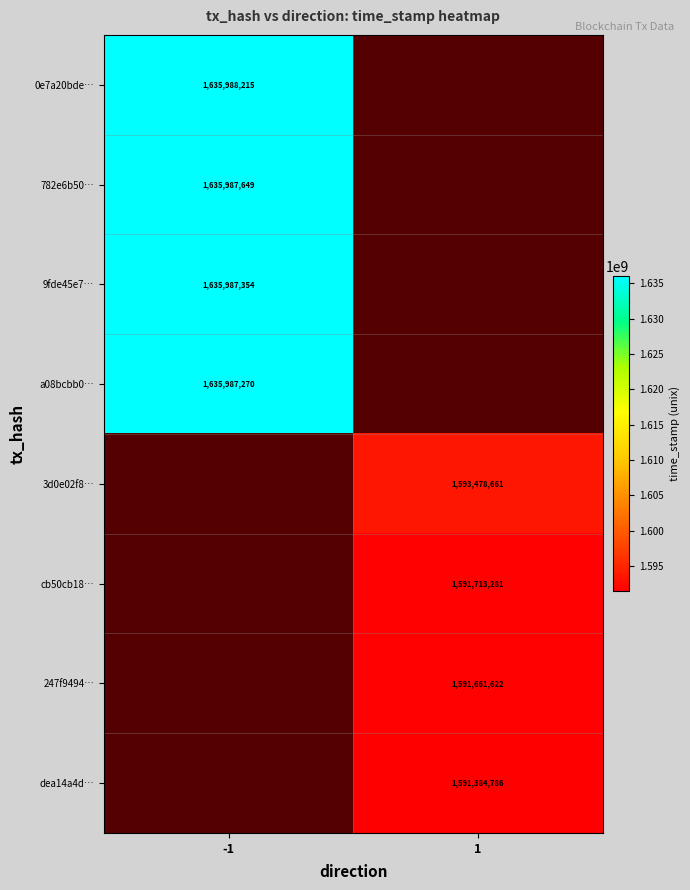

What is the difference between the highest and lowest values at -1?

945.0